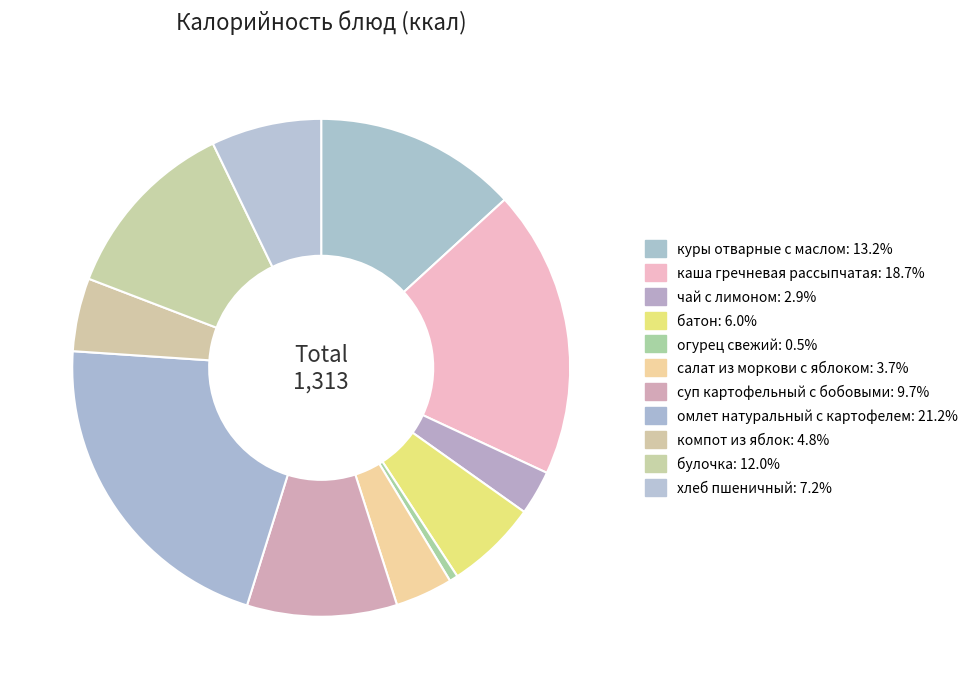

Which slice is the largest?

омлет натуральный с картофелем